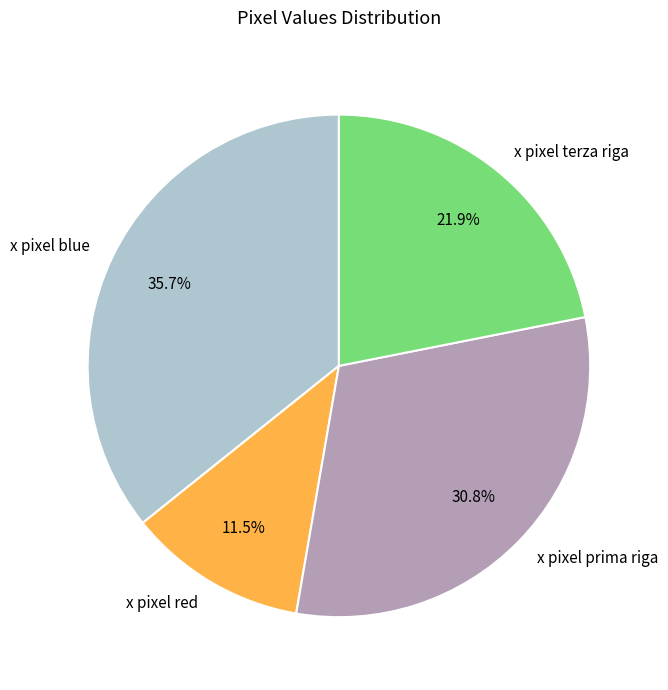

To the nearest percent, what is the combined percentage of x pixel terza riga and x pixel red?

33%